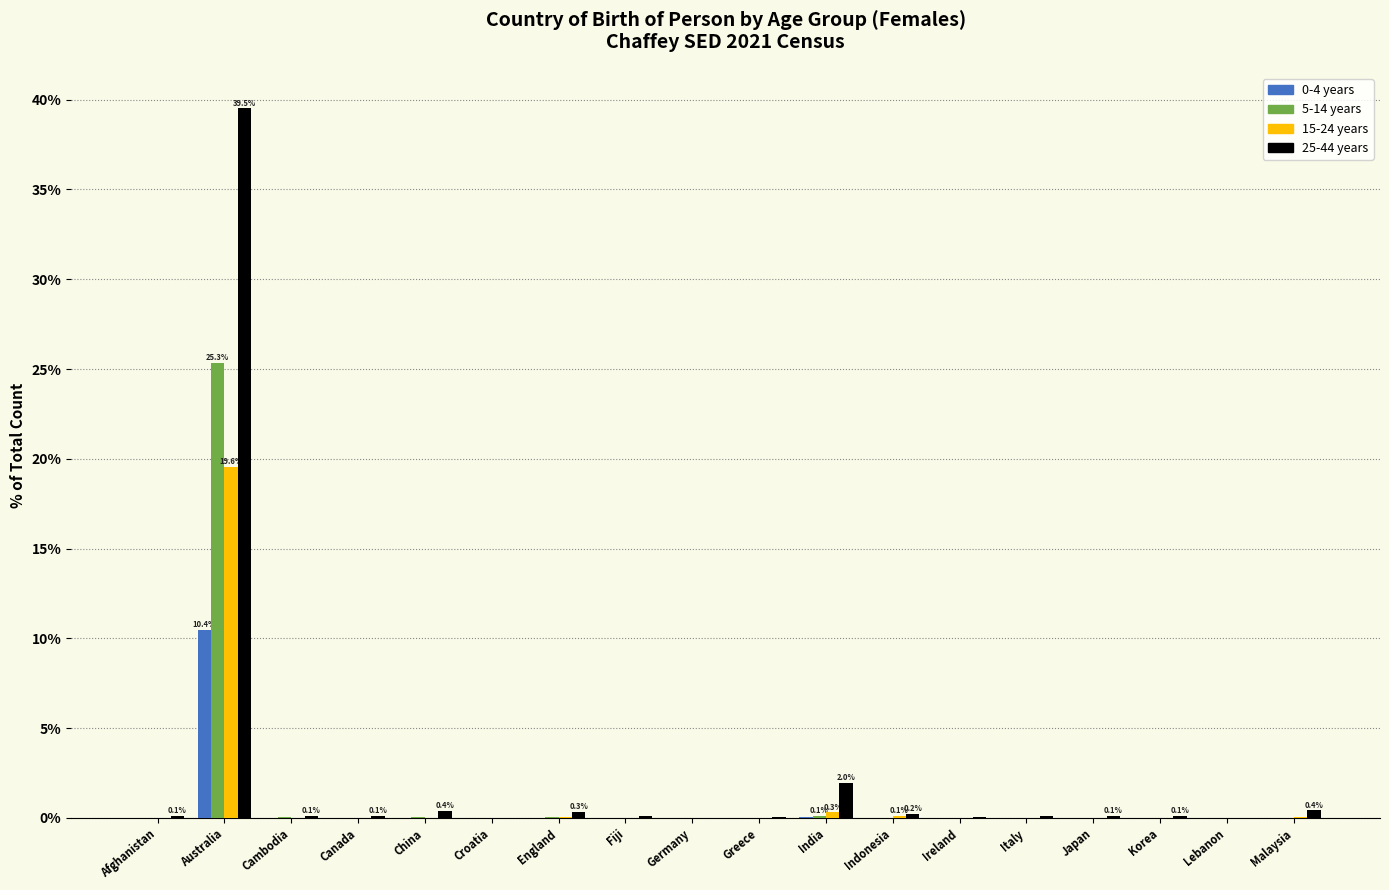

Is the value of 5-14 years at Australia greater than the value of 15-24 years at Lebanon?

Yes